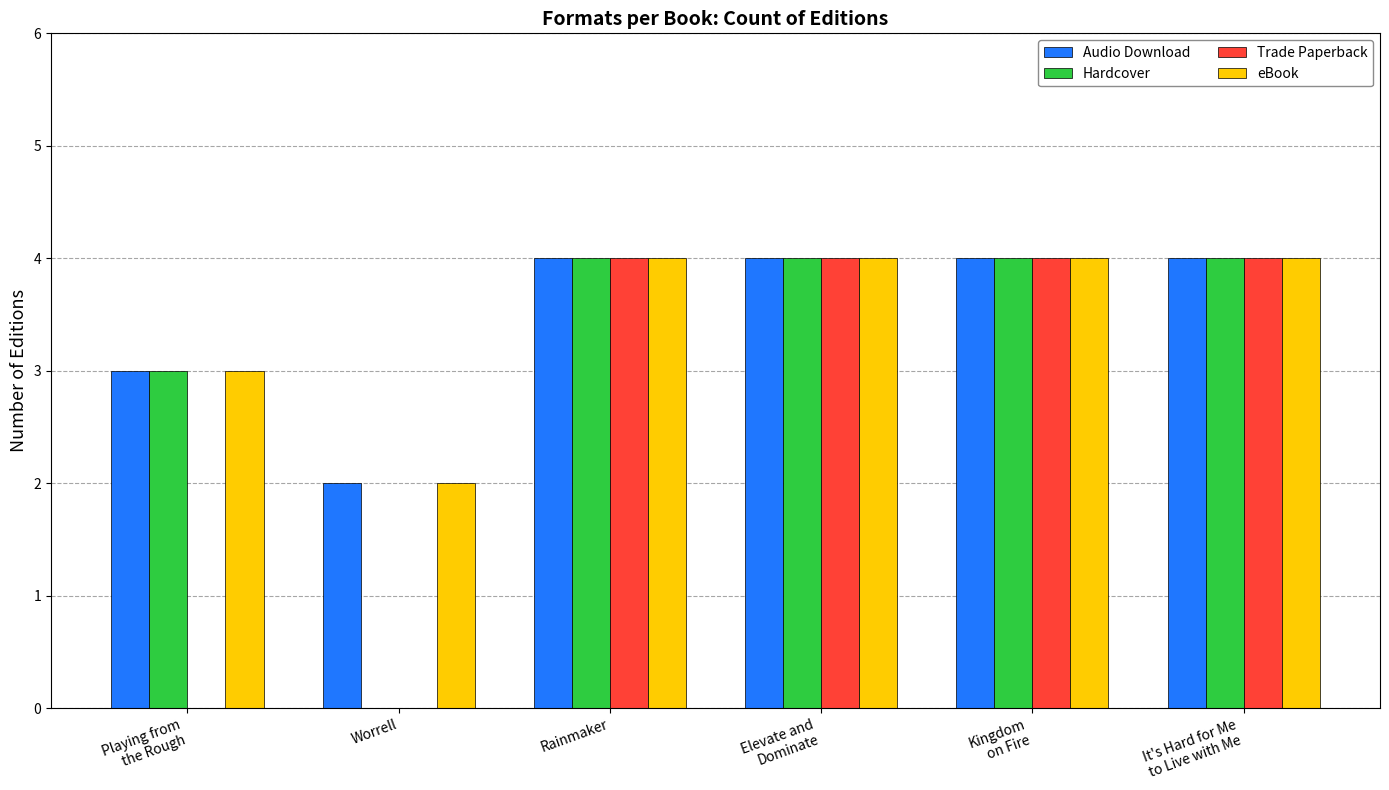

Reading left to right, transcribe all the data shown in this chart.

Audio Download: Playing from
the Rough=3	Worrell=2	Rainmaker=4	Elevate and
Dominate=4	Kingdom
on Fire=4	It's Hard for Me
to Live with Me=4
Hardcover: Playing from
the Rough=3	Worrell=0	Rainmaker=4	Elevate and
Dominate=4	Kingdom
on Fire=4	It's Hard for Me
to Live with Me=4
Trade Paperback: Playing from
the Rough=0	Worrell=0	Rainmaker=4	Elevate and
Dominate=4	Kingdom
on Fire=4	It's Hard for Me
to Live with Me=4
eBook: Playing from
the Rough=3	Worrell=2	Rainmaker=4	Elevate and
Dominate=4	Kingdom
on Fire=4	It's Hard for Me
to Live with Me=4